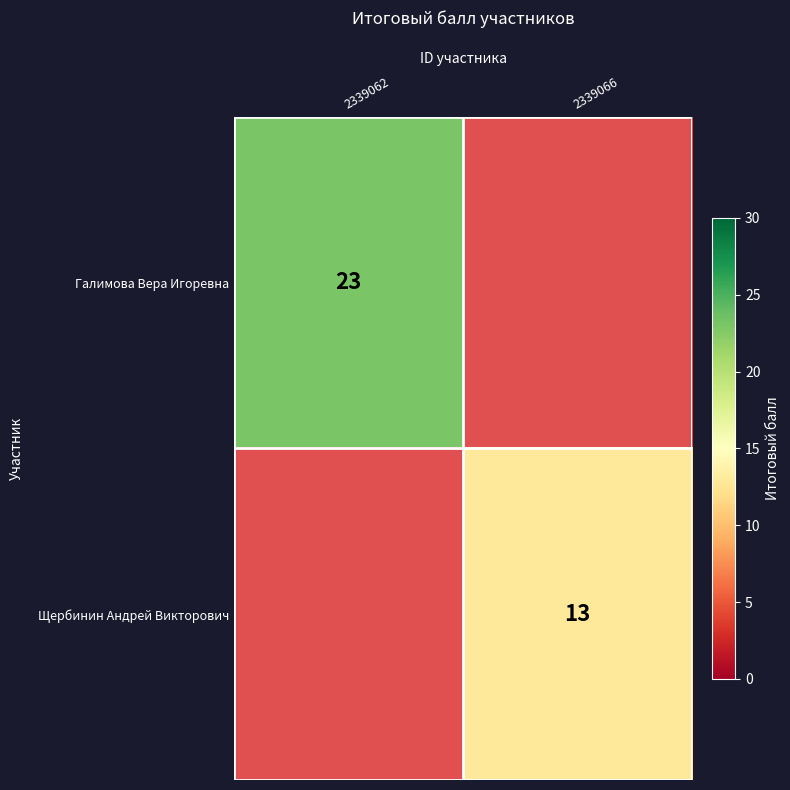

True or false: Галимова Вера Игоревна has a value of 23 at 2339062.

True